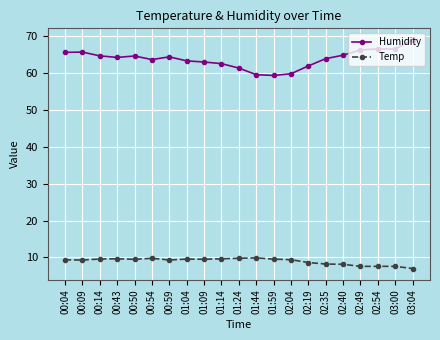

What is the average value of the Temp series?

9.0